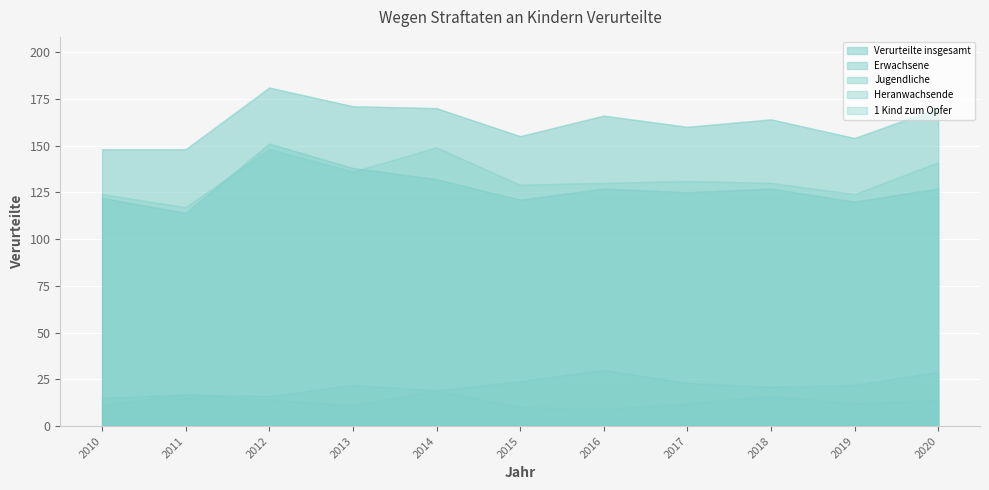

True or false: 1 Kind zum Opfer and Jugendliche cross at least once.

False